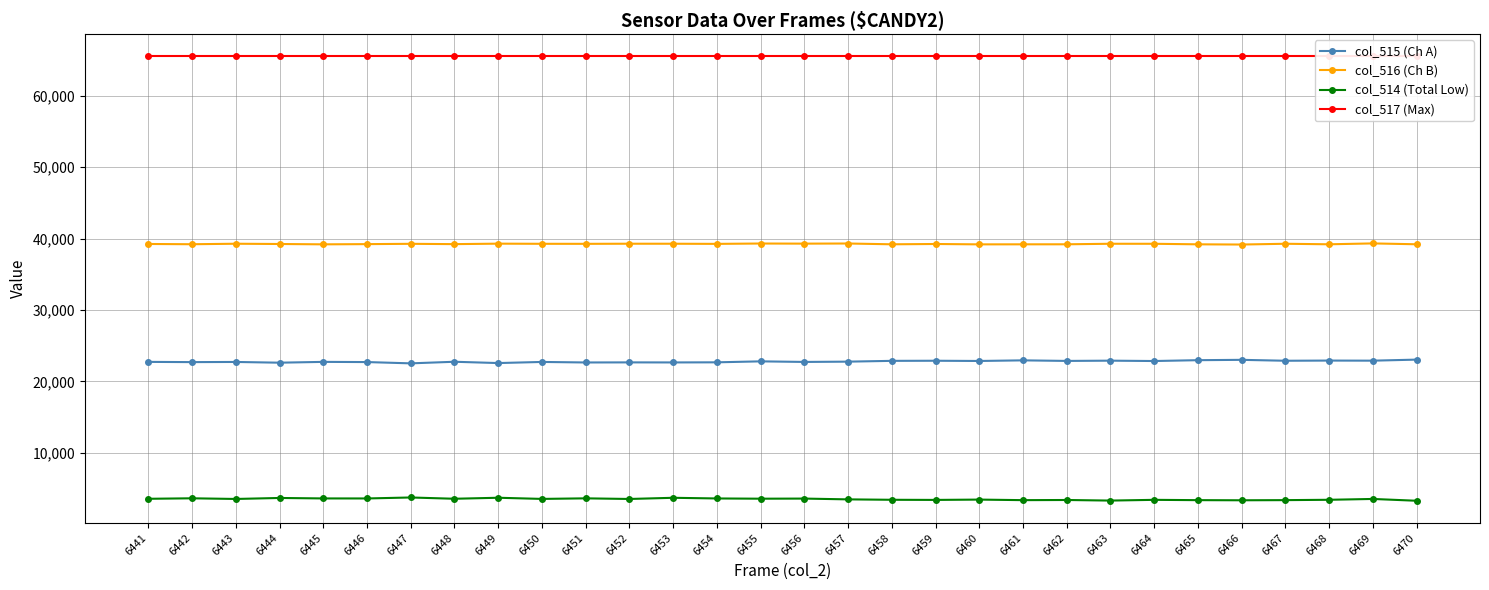

Rank the categories by col_514 (Total Low) value from lowest to highest.

6470, 6463, 6466, 6461, 6465, 6467, 6462, 6459, 6464, 6458, 6468, 6460, 6457, 6452, 6443, 6469, 6450, 6441, 6448, 6455, 6456, 6446, 6454, 6445, 6451, 6442, 6444, 6453, 6449, 6447